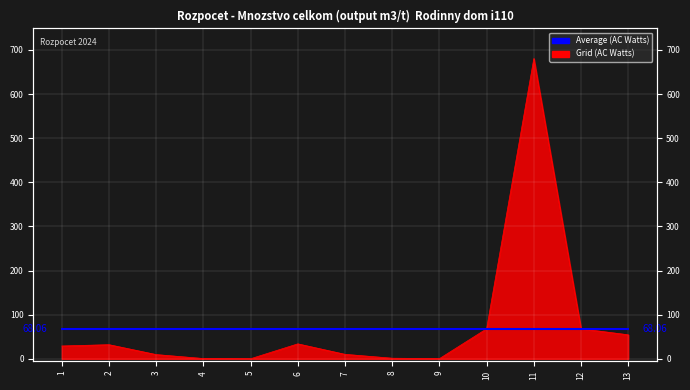

Rank the categories by value from lowest to highest.

5, 9, 4, 8, 3, 7, 1, 2, 6, 13, 10, 12, 11